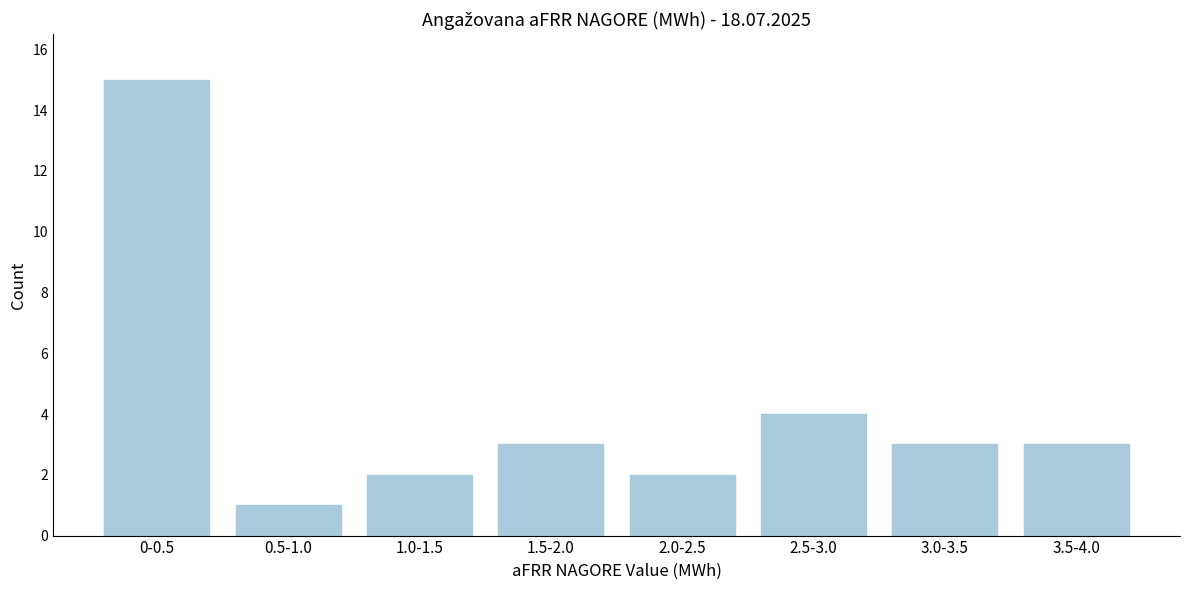

Reading right to left, transcribe all the data shown in this chart.

3.5-4.0=3	3.0-3.5=3	2.5-3.0=4	2.0-2.5=2	1.5-2.0=3	1.0-1.5=2	0.5-1.0=1	0-0.5=15